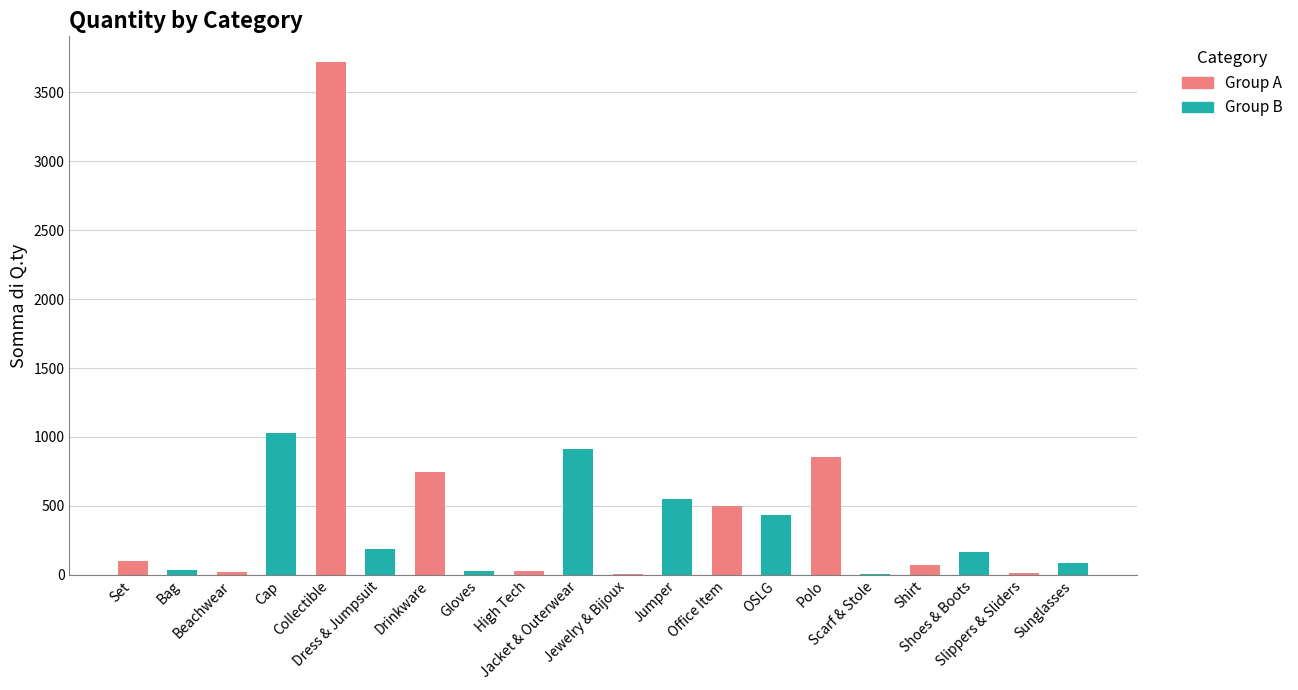

What is the sum of all values?

9499